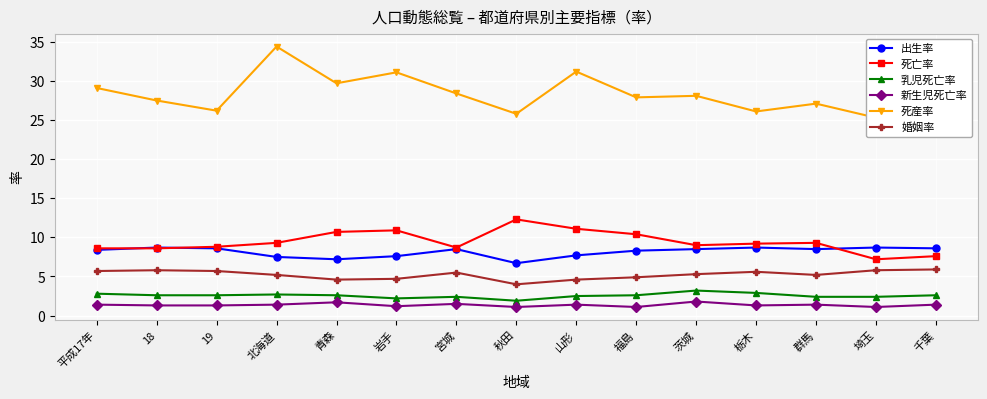

Where does the 死亡率 series first go above 9?

北海道